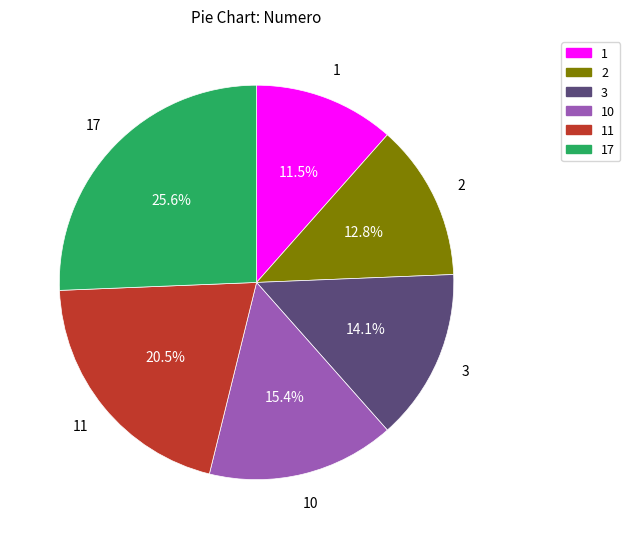

Does any single category account for the majority?

No